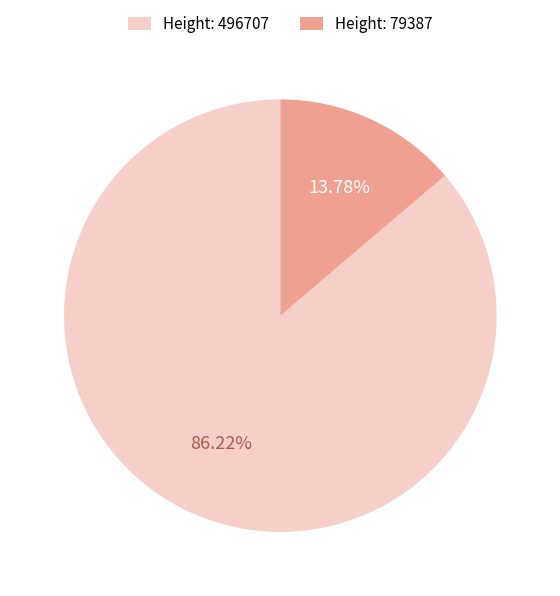

Is Height: 496707 the majority of the pie?

Yes